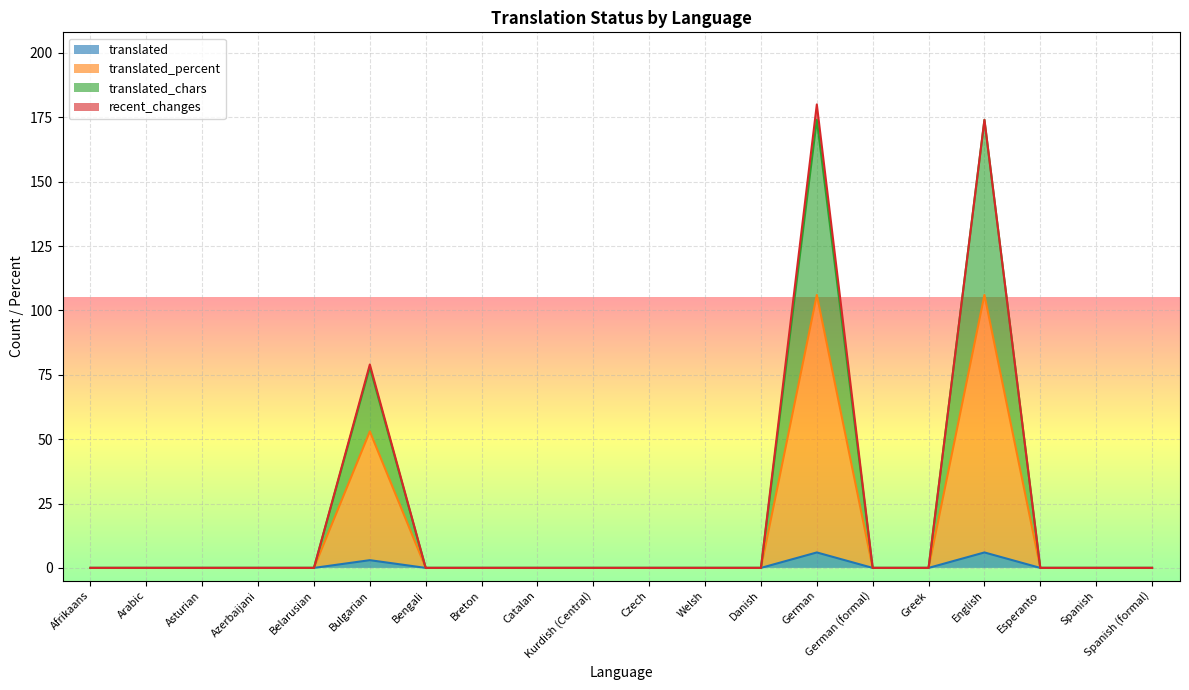

What is the total value across all series at German?

180